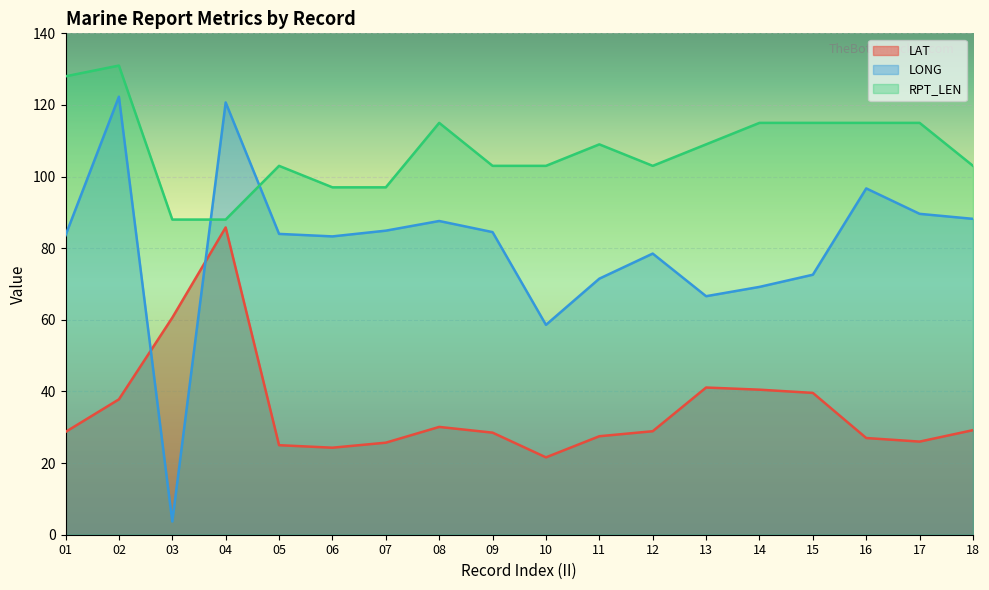

How many data points in LONG are above 84?

8